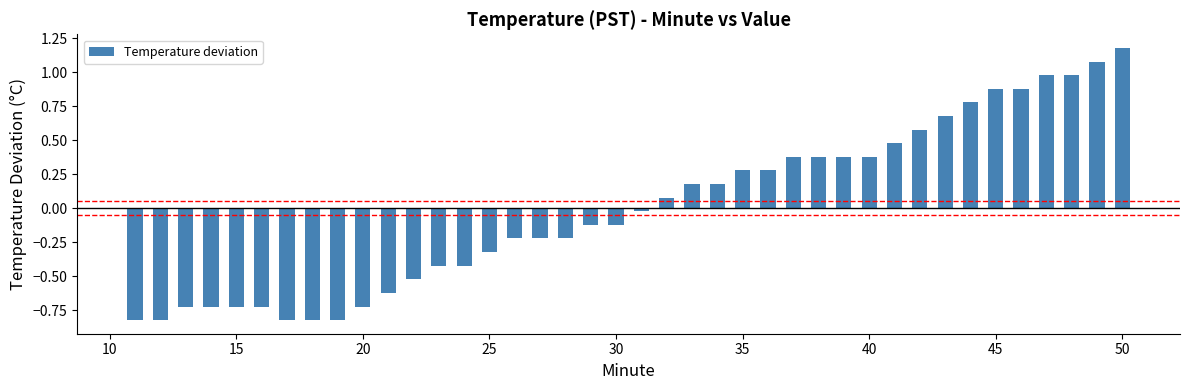

What is the difference between the maximum and minimum values?

2.0